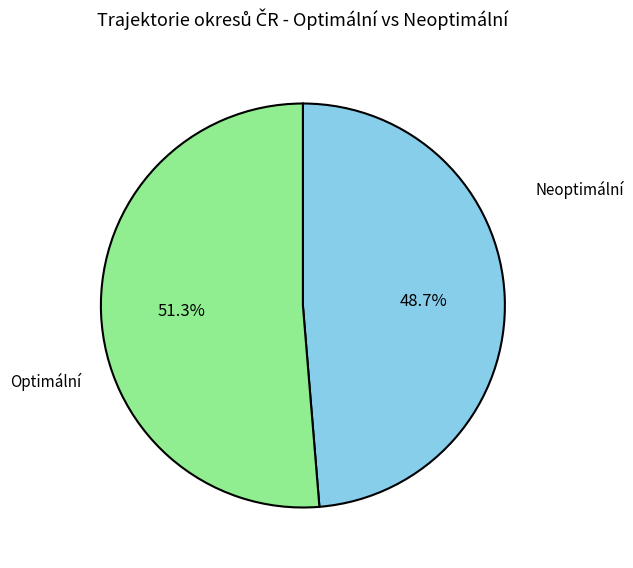

Does any single category account for the majority?

Yes